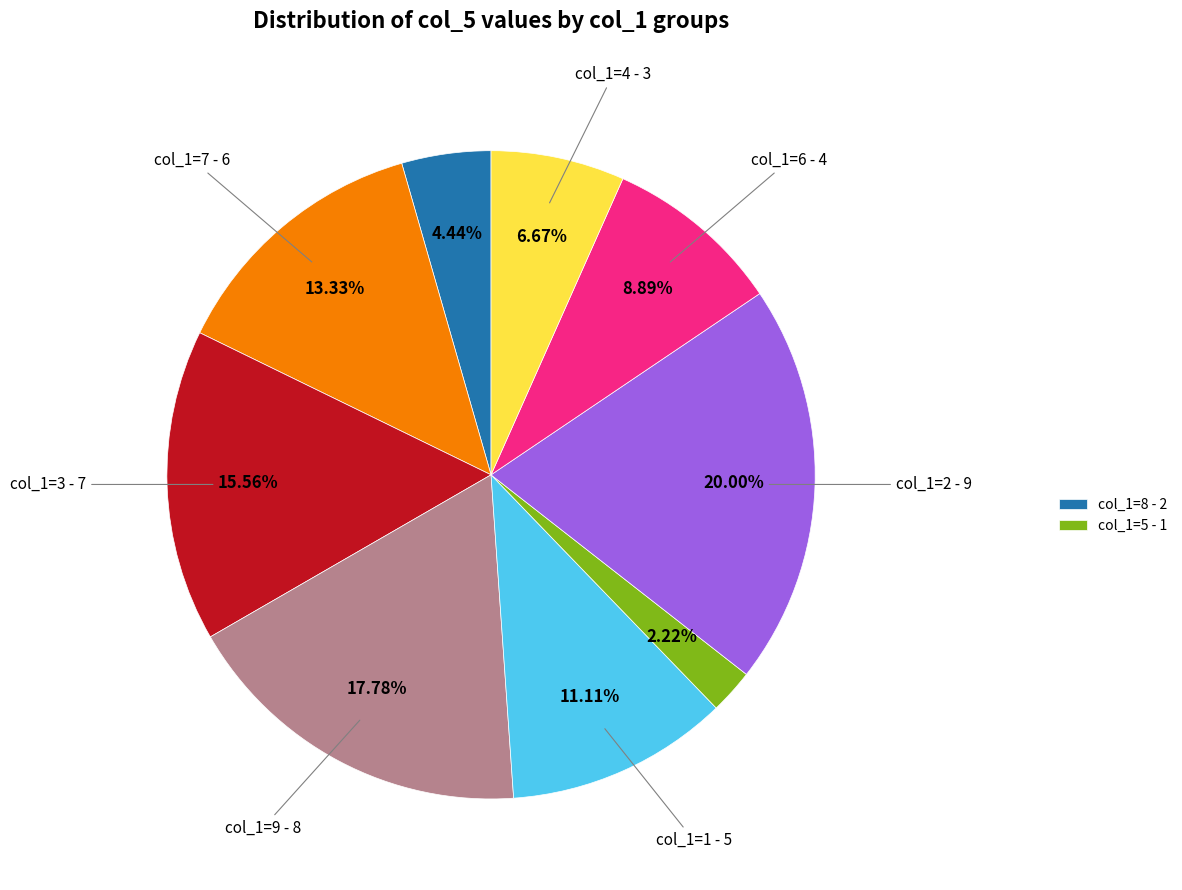

Is there a majority slice in this chart?

No